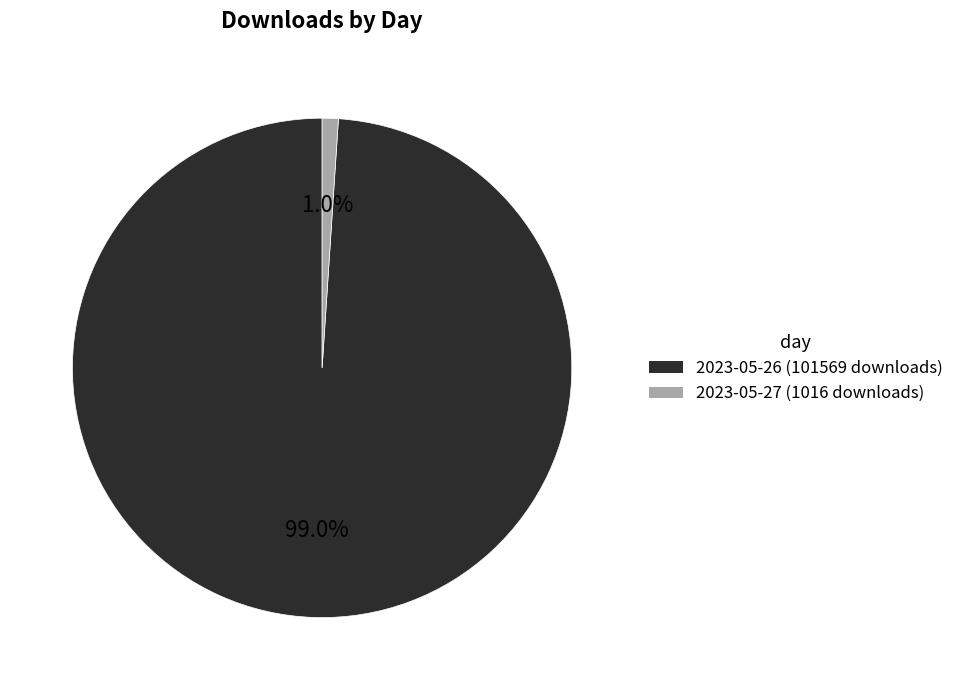

True or false: 2023-05-27 (1016 downloads) accounts for 1% of the total.

True